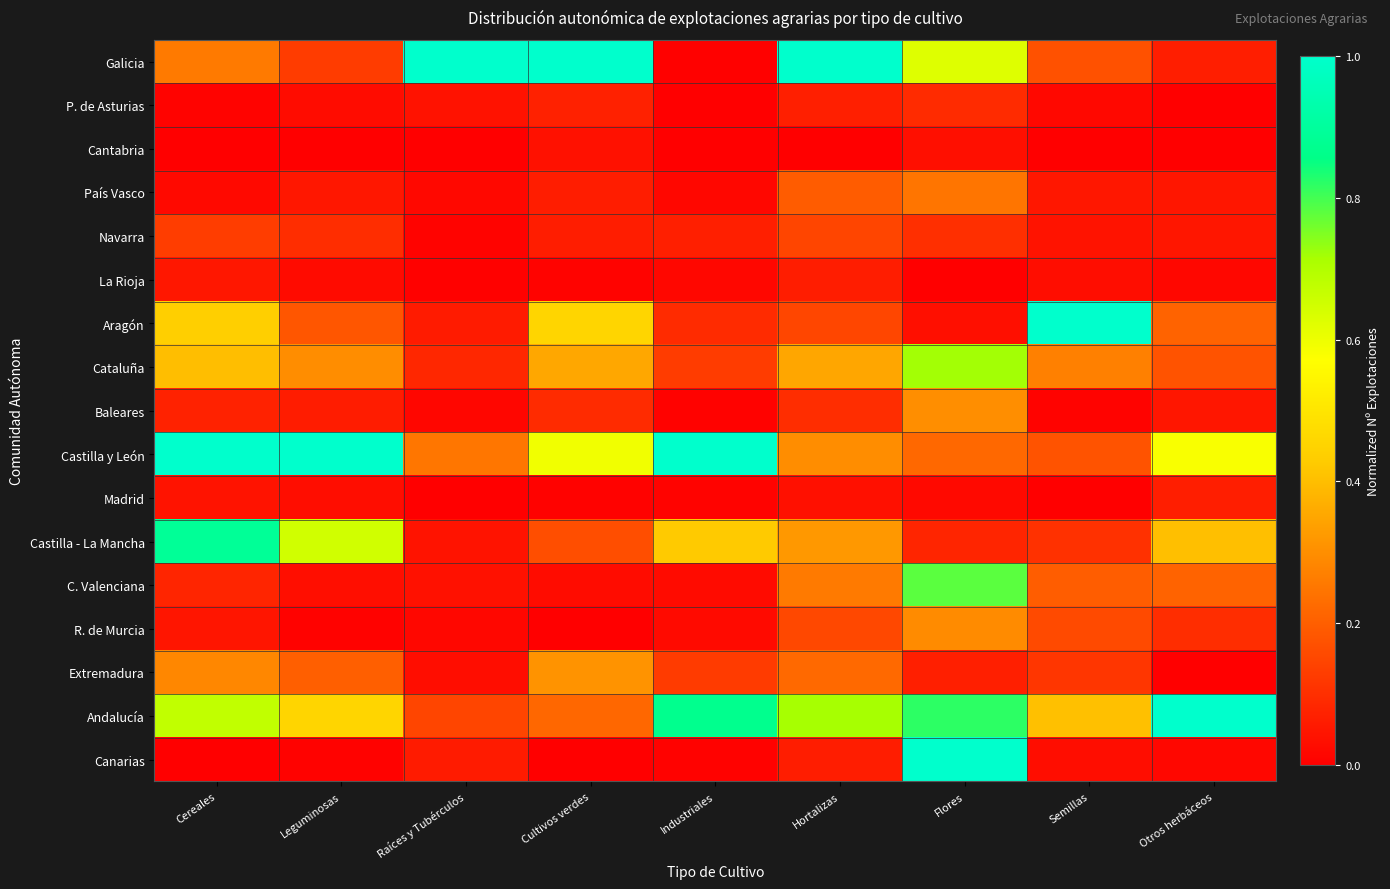

Which category has the highest value across all series?

Raíces y Tubérculos